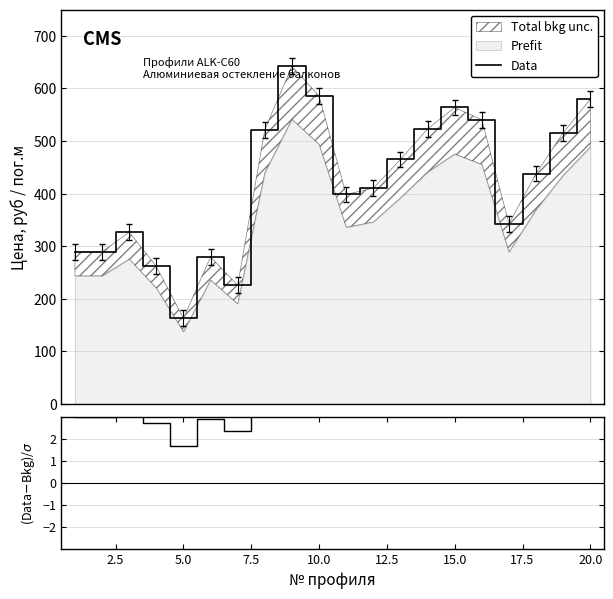

Between 5.0 and 10.0, which series saw the biggest shift?

Data